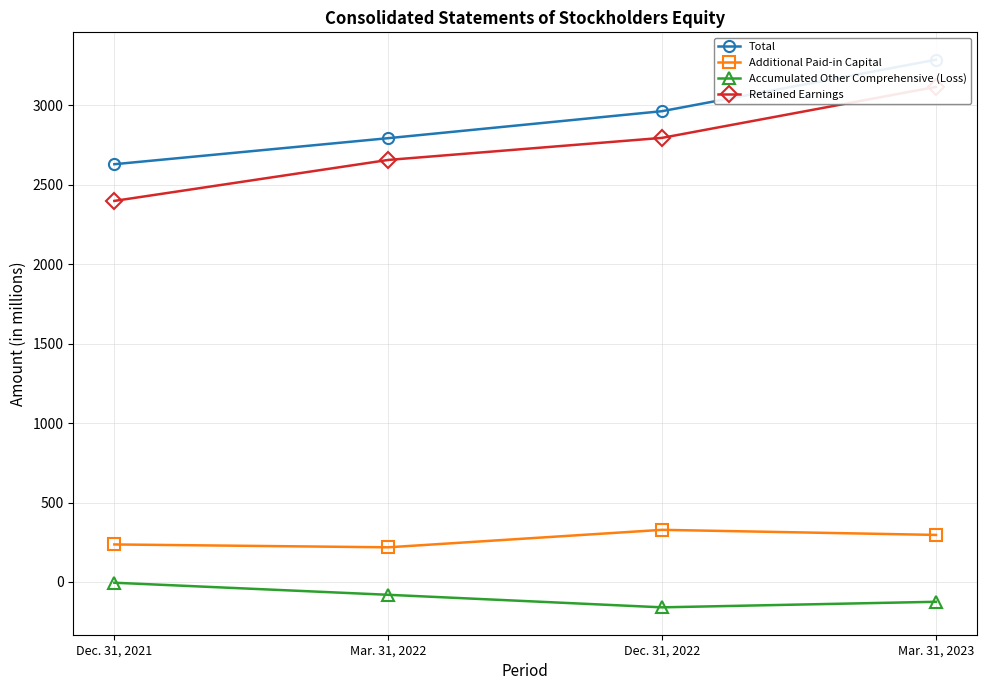

How many values in the Retained Earnings series are below 2796?

2